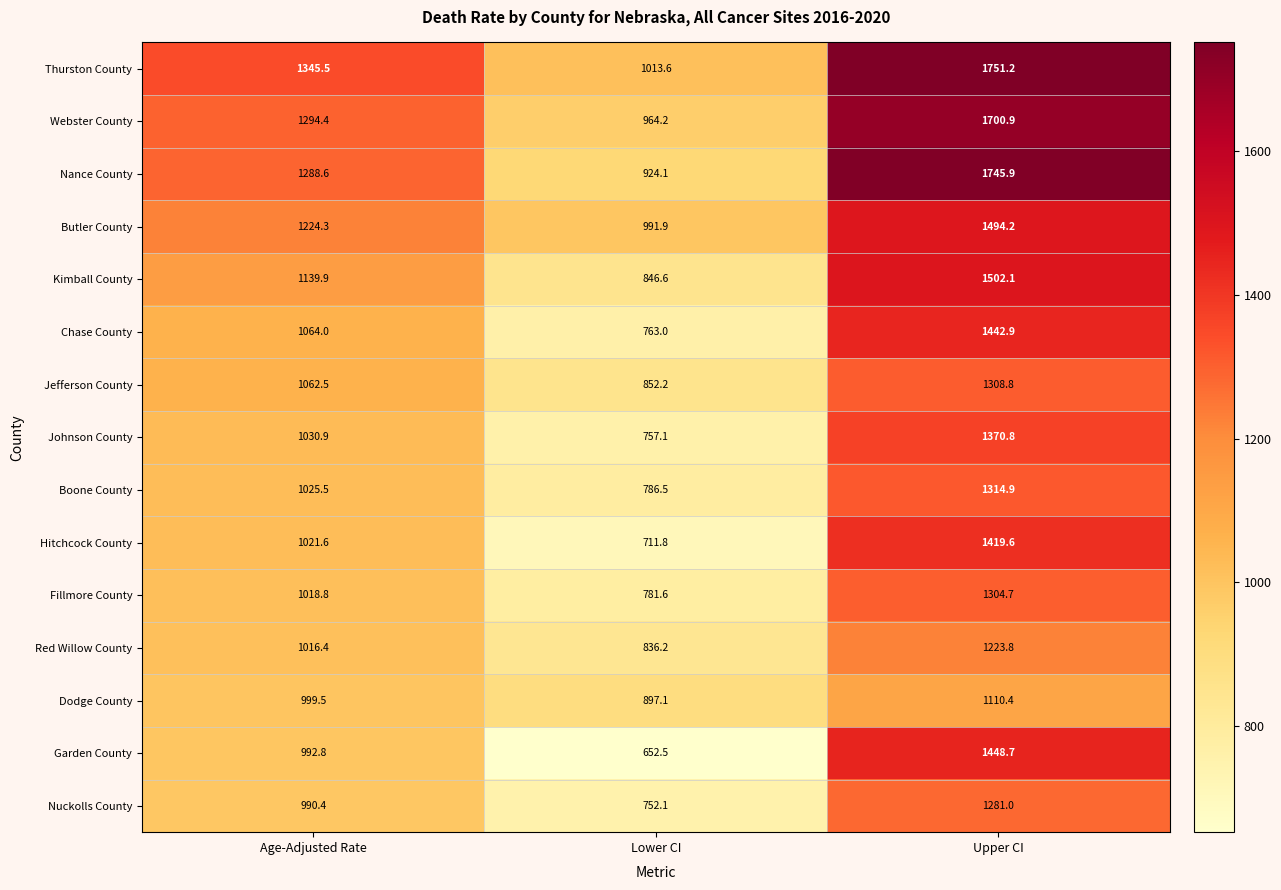

What is the difference between the Boone County values at Upper CI and Lower CI?

528.4